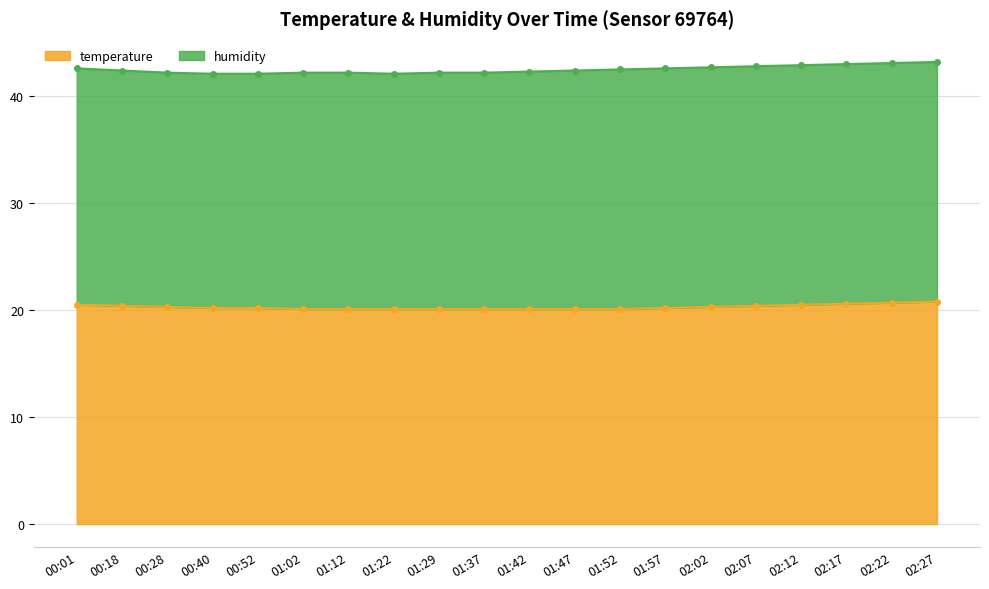

Rank the series by their maximum value, from highest to lowest.

humidity, temperature